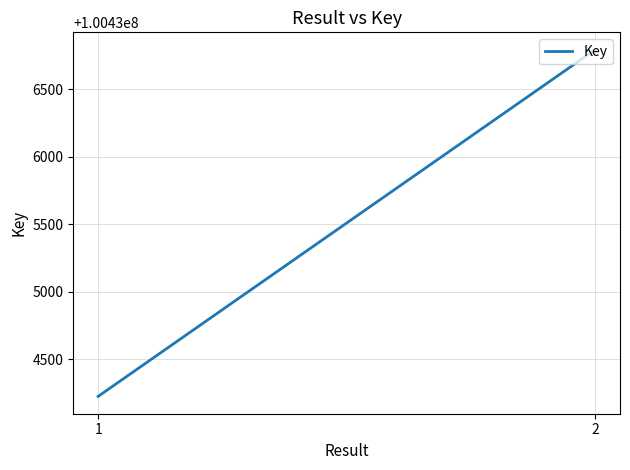

What is the value of the 1st point from the left?

100434224